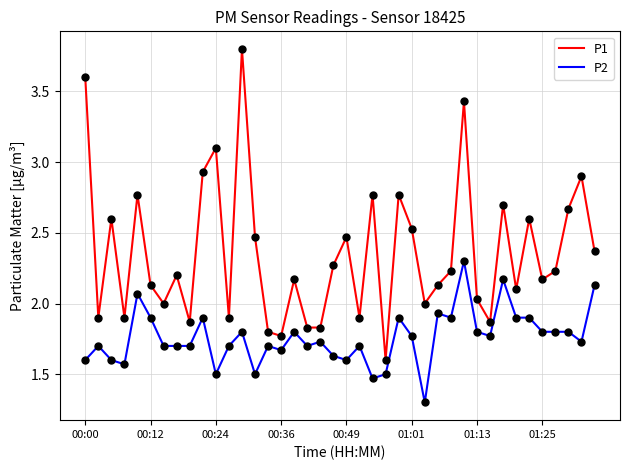

List the series in order of their peak value, lowest first.

P2, P1